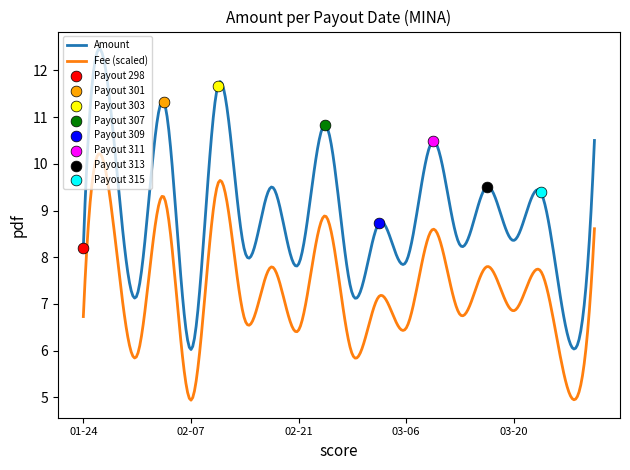

Is the value of Amount at 2024-01-24 greater than the value of Fee at 2024-02-28?

Yes